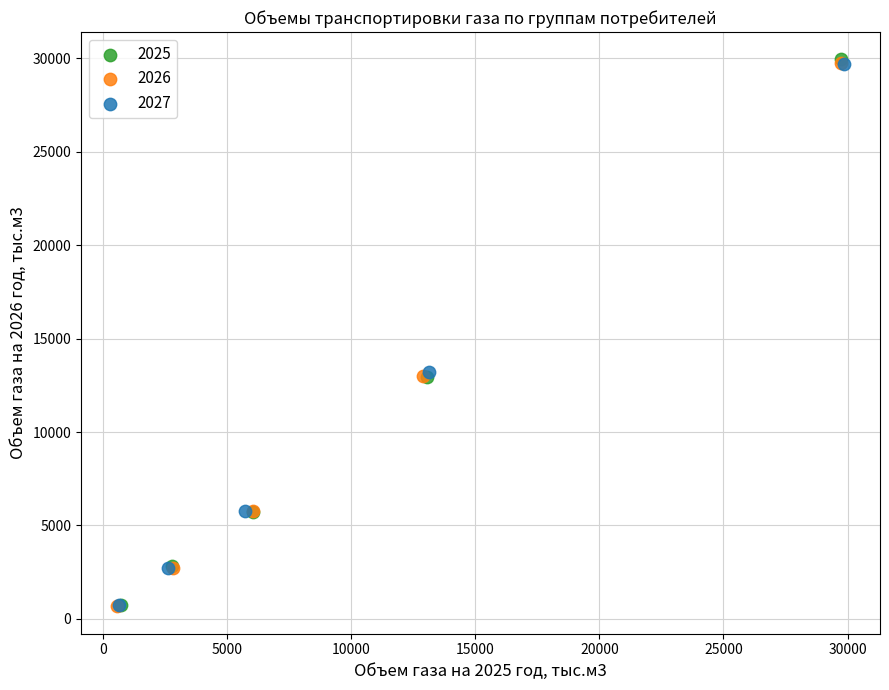

Which series has the largest Y range (max minus min)?

2025